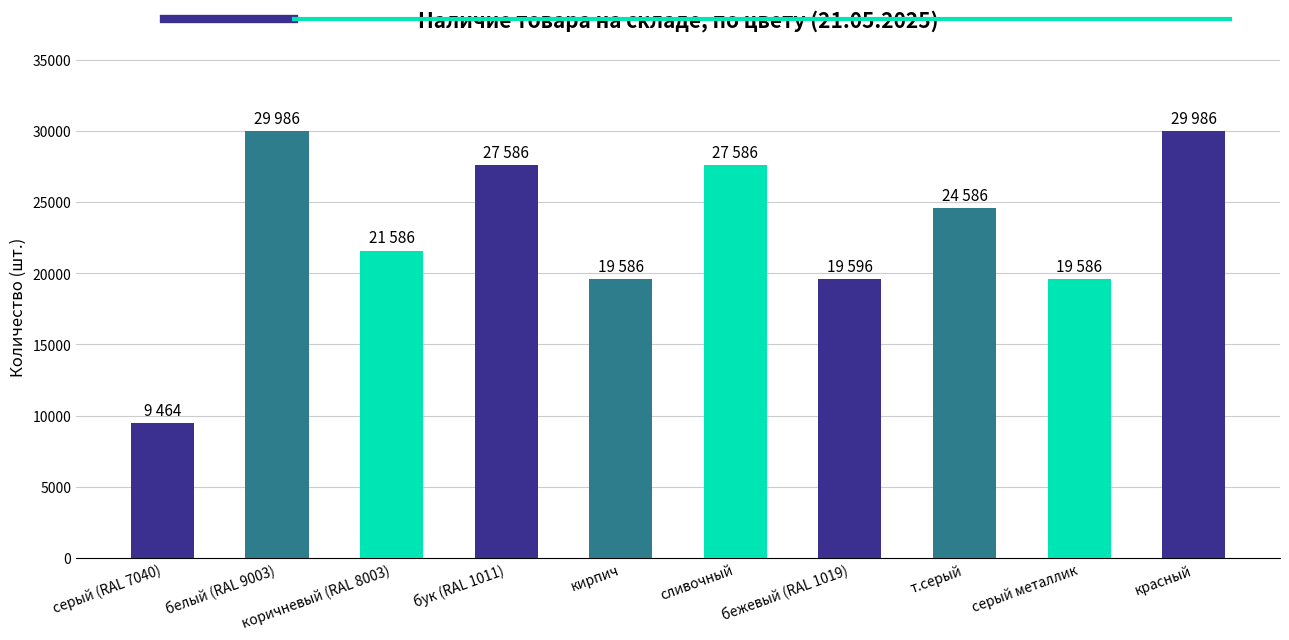

What is the greatest value displayed?

29986